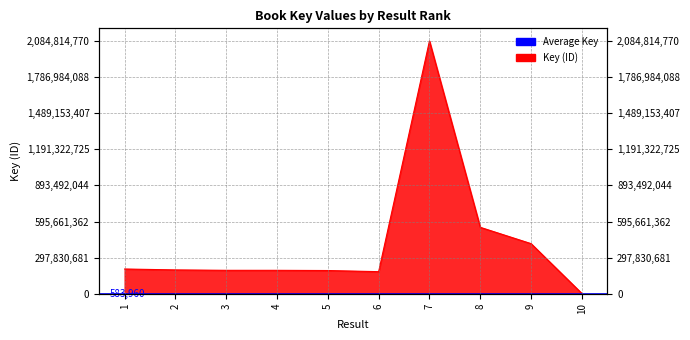

The value at 10 is 1828289. True or false?

True